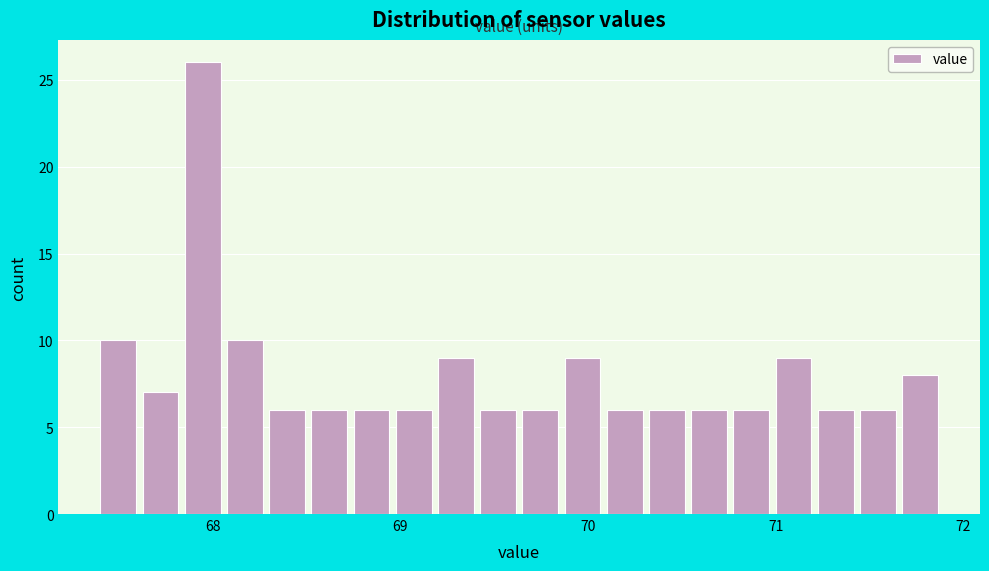

Around what value on the x-axis is the tallest bar? Give the approximate position of its centre, as read against the axis.

67.9